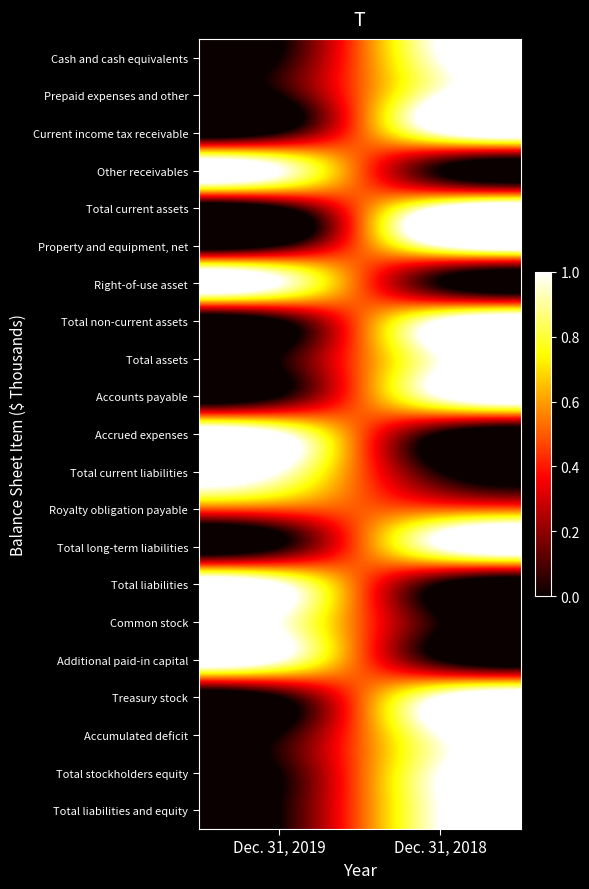

At which category is the sum across all series the highest?

Dec. 31, 2018